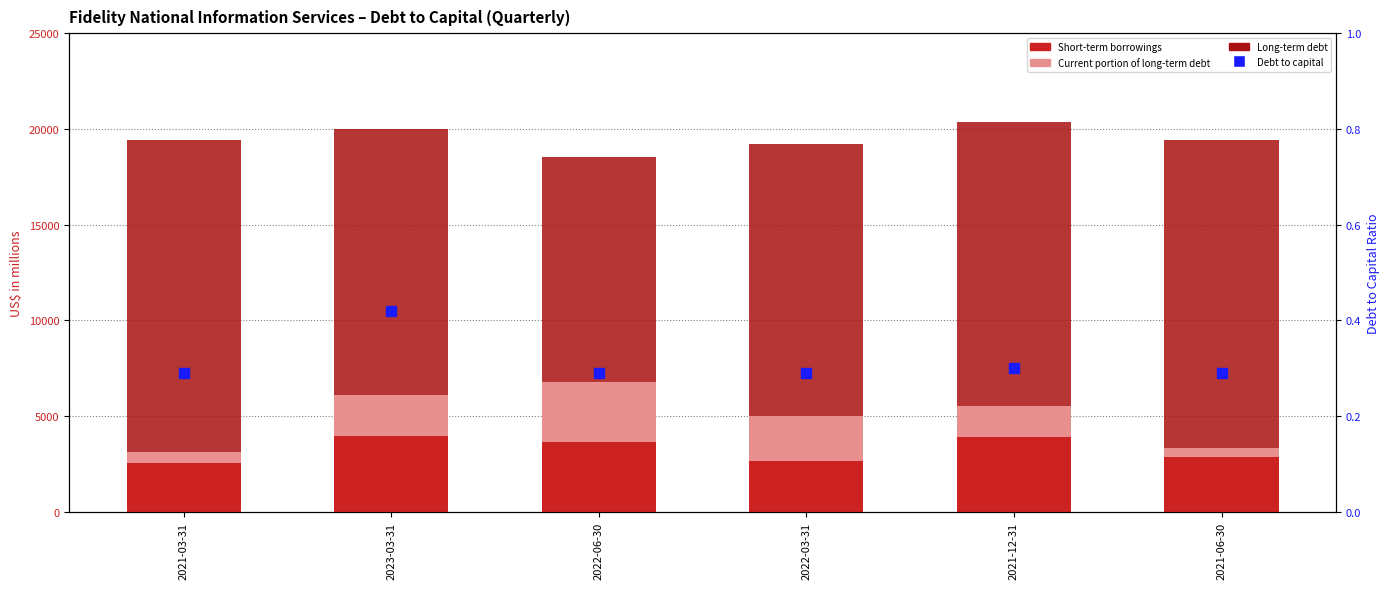

What is the difference between the maximum and second lowest values in the Short-term borrowings series?

1286.0